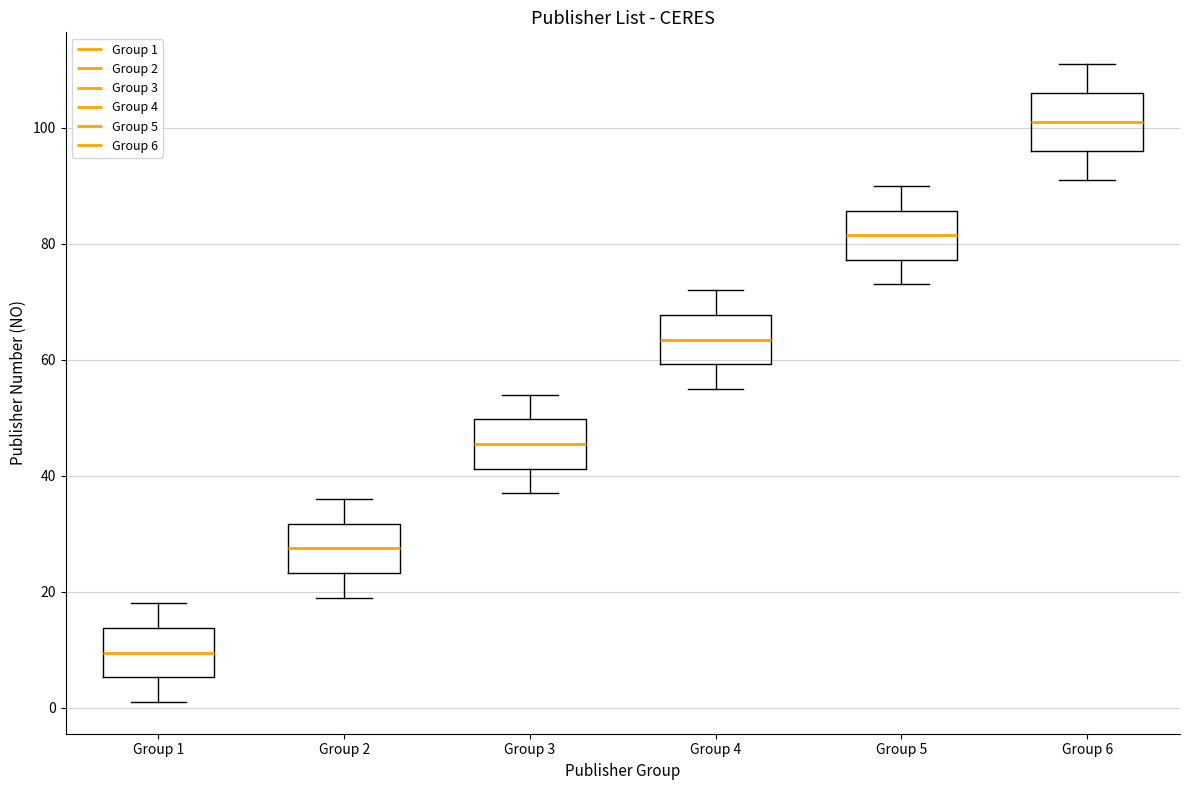

Reading left to right, transcribe this box plot: for each box, give where its median line is, the range the box spans, and where its two whiskers end, as read against the y-axis. The values are not printed on the chart, so give them approximately, as read against the axis.

Group 1: median 10, box 6 to 14, whiskers 2 to 18
Group 2: median 28, box 24 to 32, whiskers 20 to 36
Group 3: median 46, box 42 to 50, whiskers 38 to 54
Group 4: median 64, box 60 to 68, whiskers 56 to 72
Group 5: median 82, box 78 to 86, whiskers 74 to 90
Group 6: median 102, box 96 to 106, whiskers 92 to 112